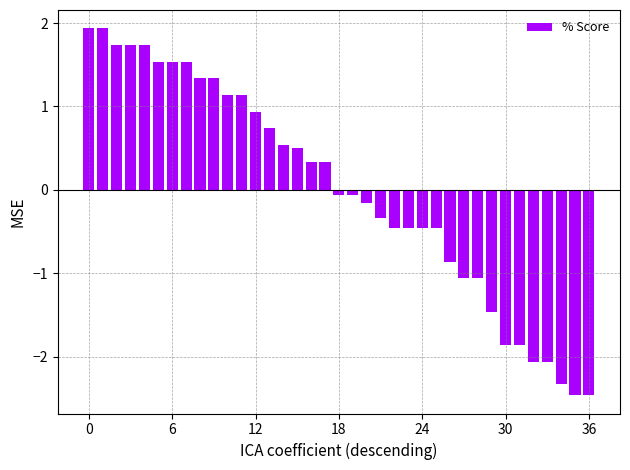

What is the value of the 20th bar from the left?

-0.1